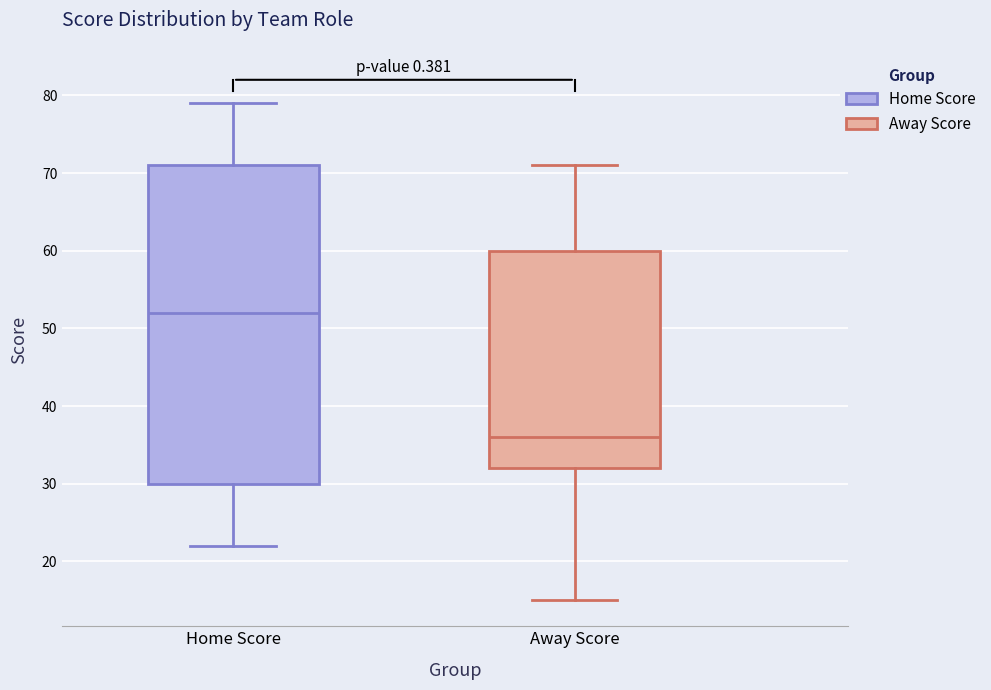

Reading left to right, transcribe this box plot: for each box, give where its median line is, the range the box spans, and where its two whiskers end, as read against the y-axis. The values are not printed on the chart, so give them approximately, as read against the axis.

Home Score: median 52, box 30 to 71, whiskers 22 to 79
Away Score: median 36, box 32 to 60, whiskers 15 to 71